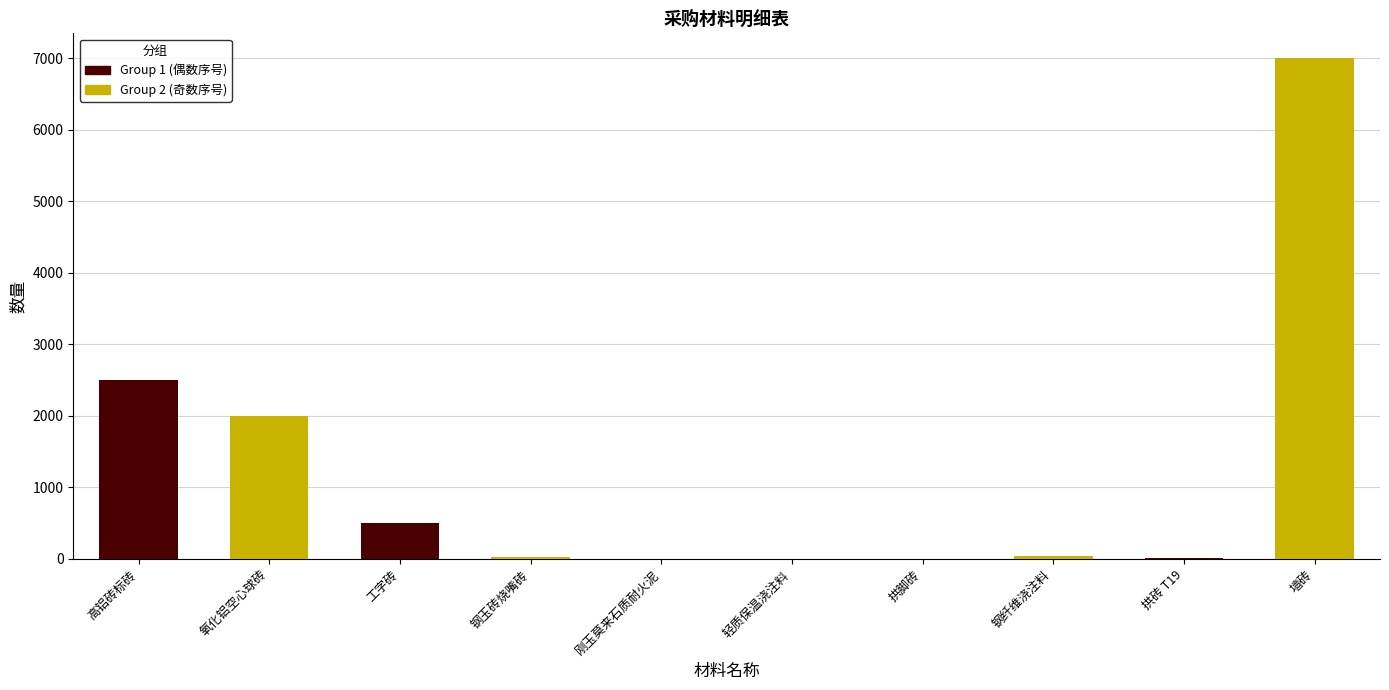

Which category has the highest value across all series?

拱砖 T19